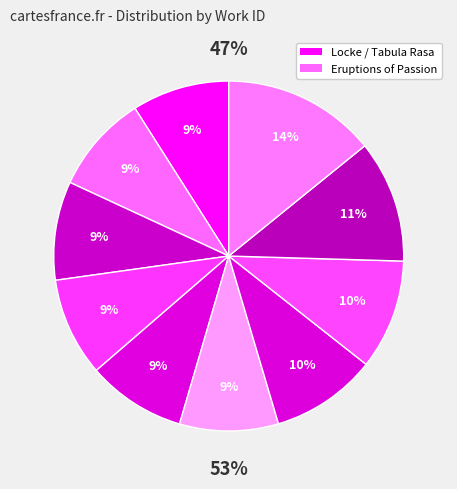

The Skull as Map (2) slice represents 9% of the pie. True or false?

True